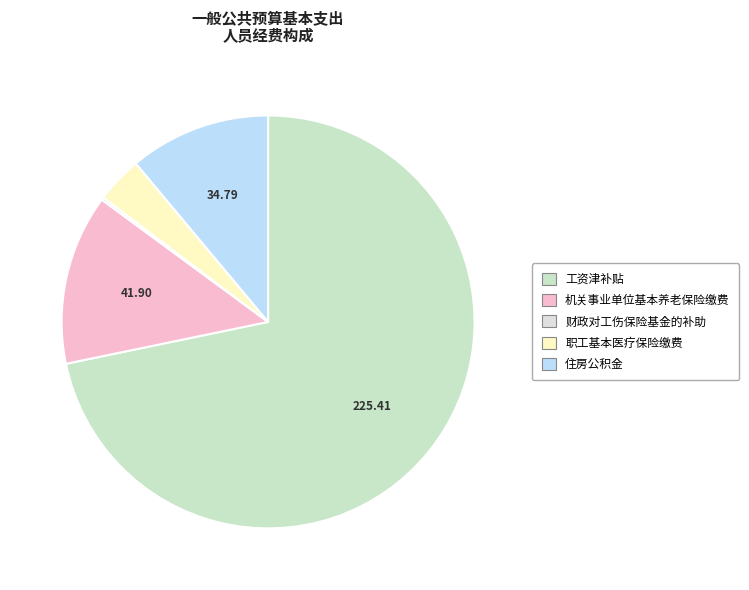

Between 工资津补贴 and 财政对工伤保险基金的补助, which is larger?

工资津补贴